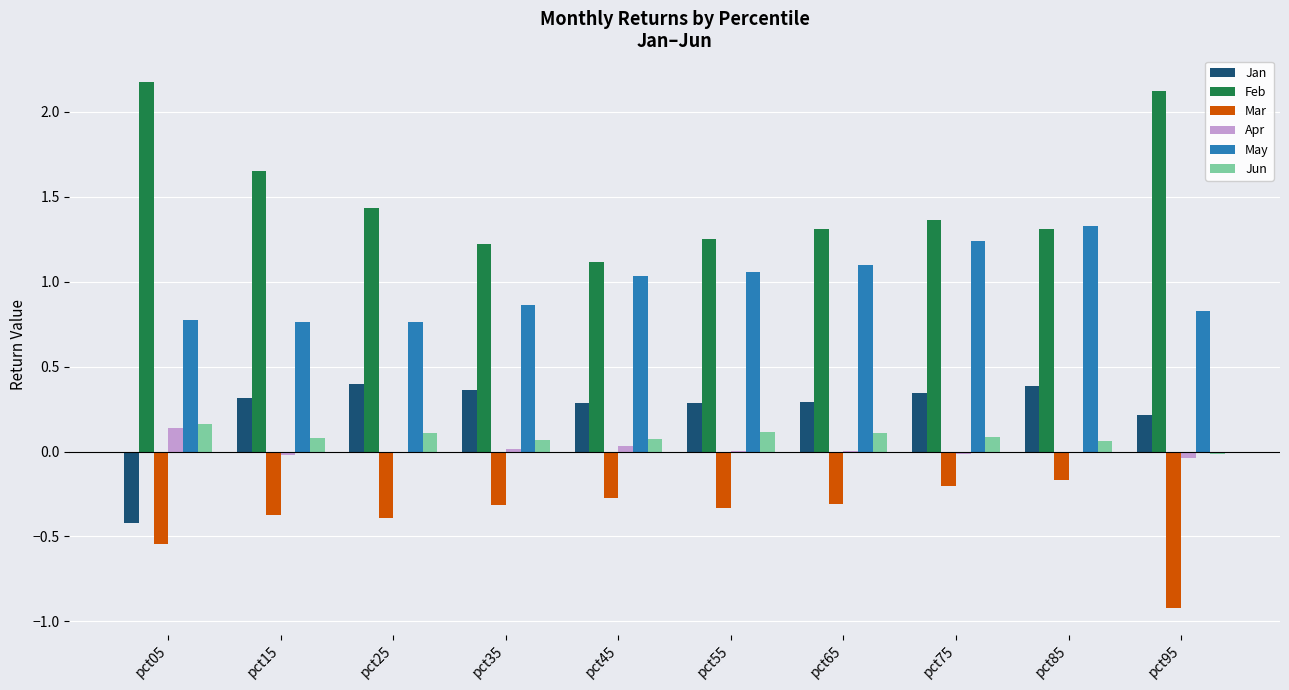

What is the maximum value shown in the chart?

2.2